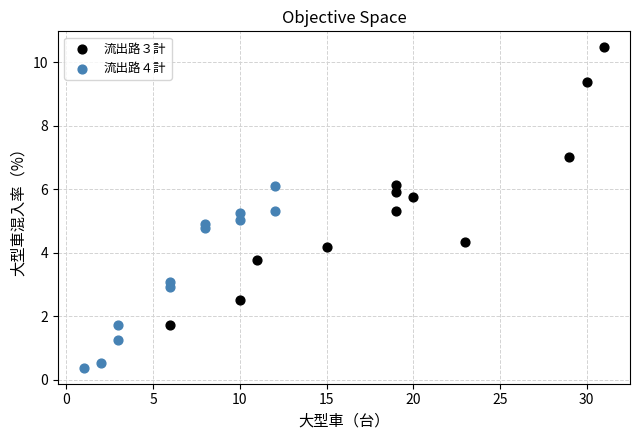

Which series reaches the minimum Y coordinate?

流出路４計